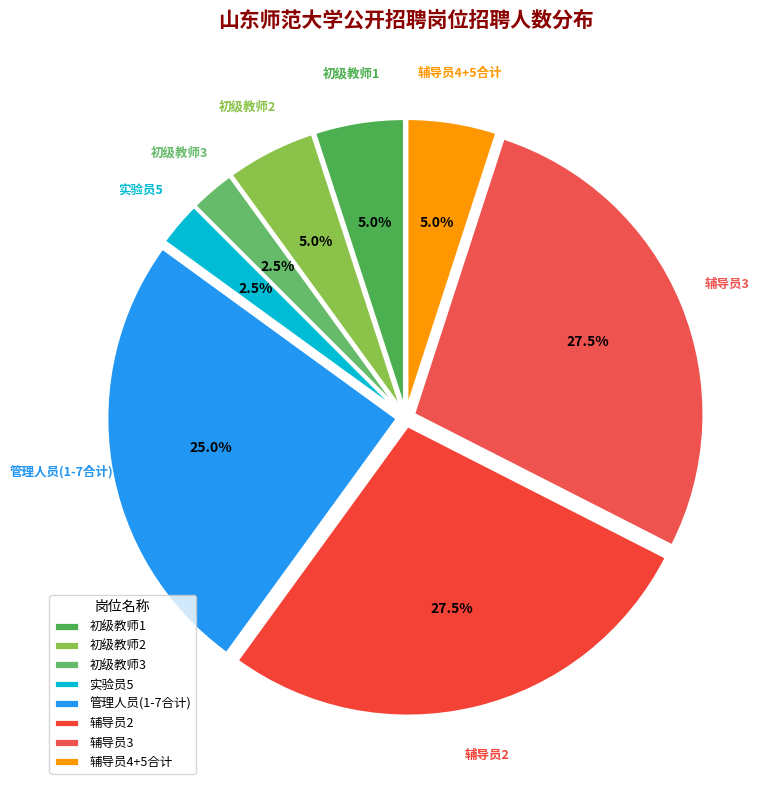

Between 管理人员(1-7合计) and 辅导员2, which is larger?

辅导员2